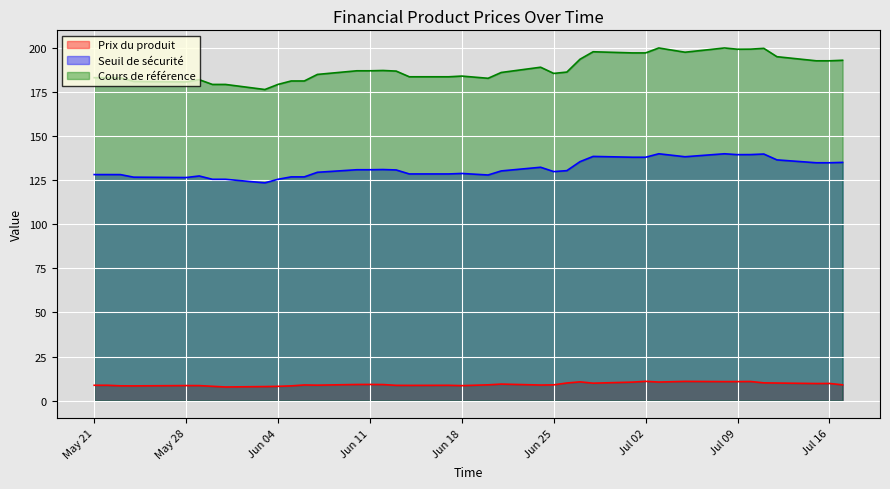

How many values in the Prix du produit series exceed 8?

37